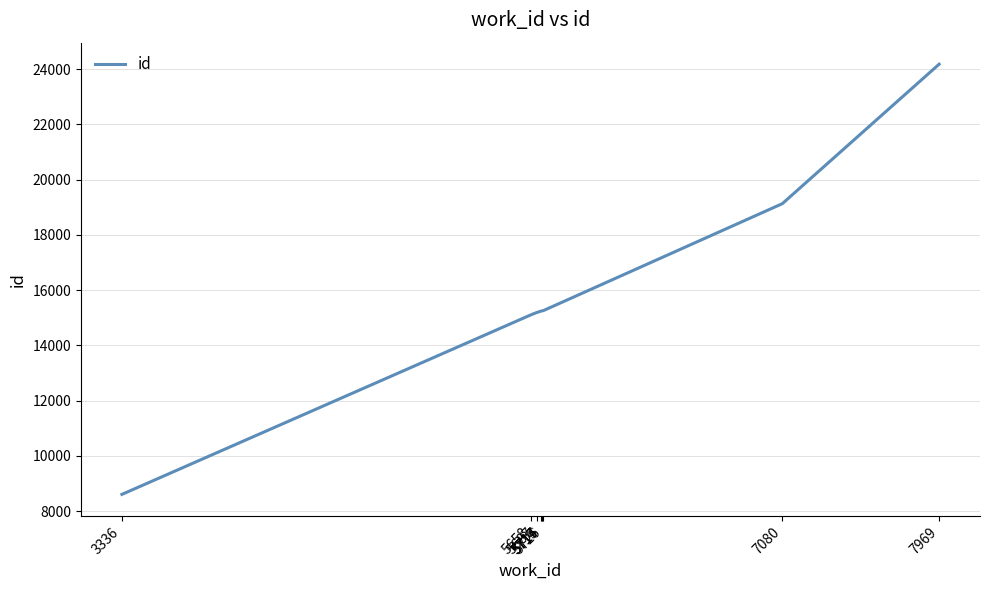

What is the difference between the maximum and minimum values?

15569